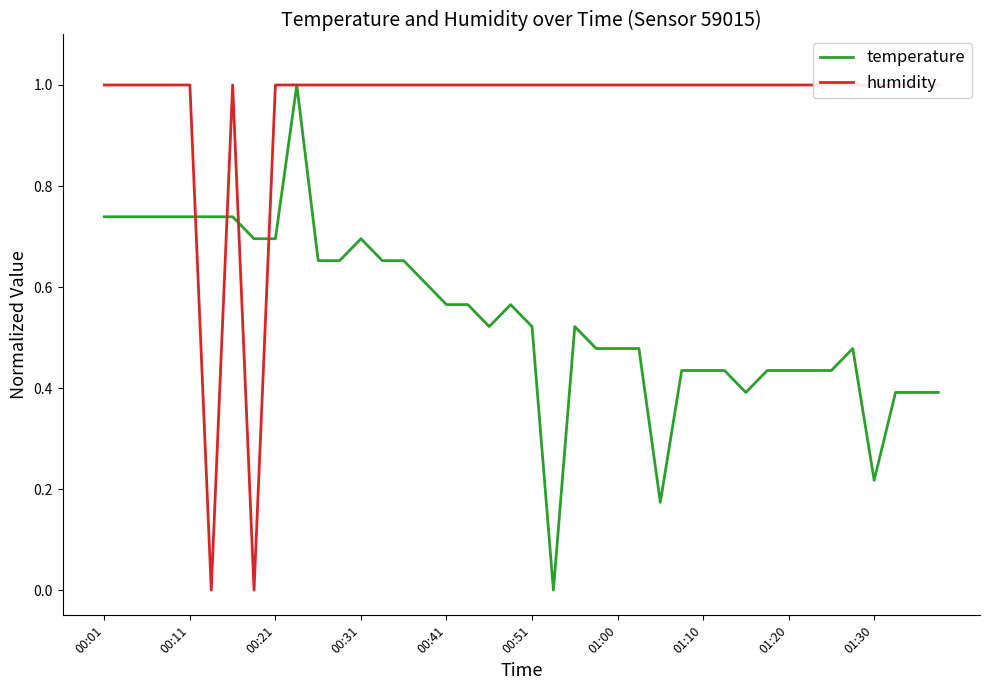

Which series has the largest total across all categories?

humidity